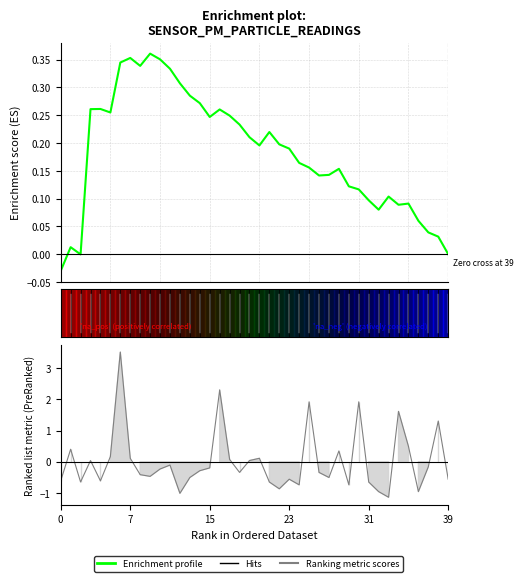

How many values are below 0?

25